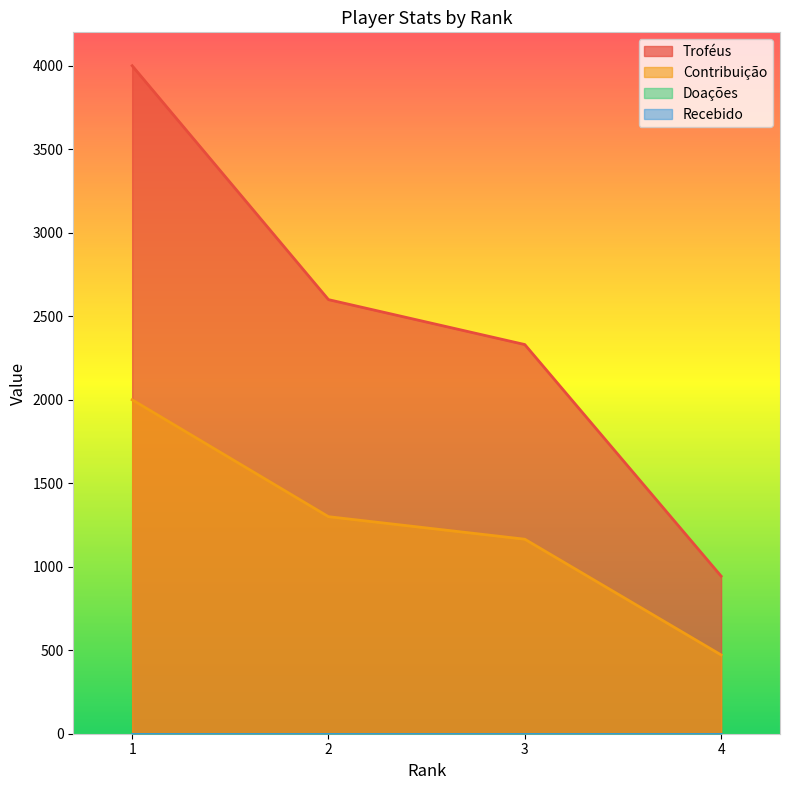

Read the Contribuição value at 4, to the nearest 10.

470